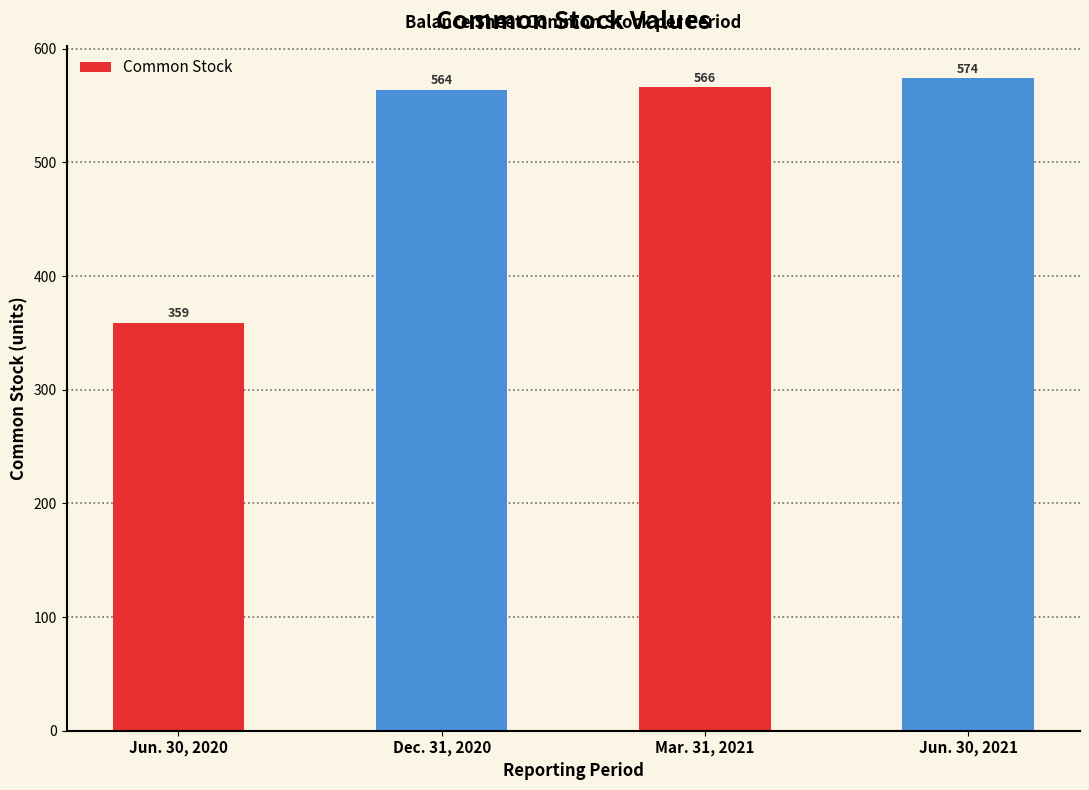

Reading right to left, transcribe all the data shown in this chart.

Jun. 30, 2021=574	Mar. 31, 2021=566	Dec. 31, 2020=564	Jun. 30, 2020=359